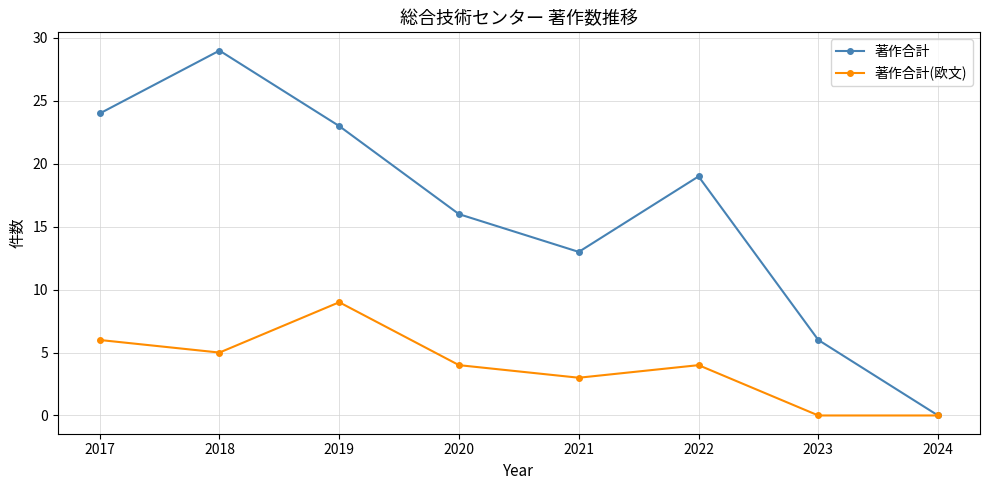

How many categories are shown in the chart?

8